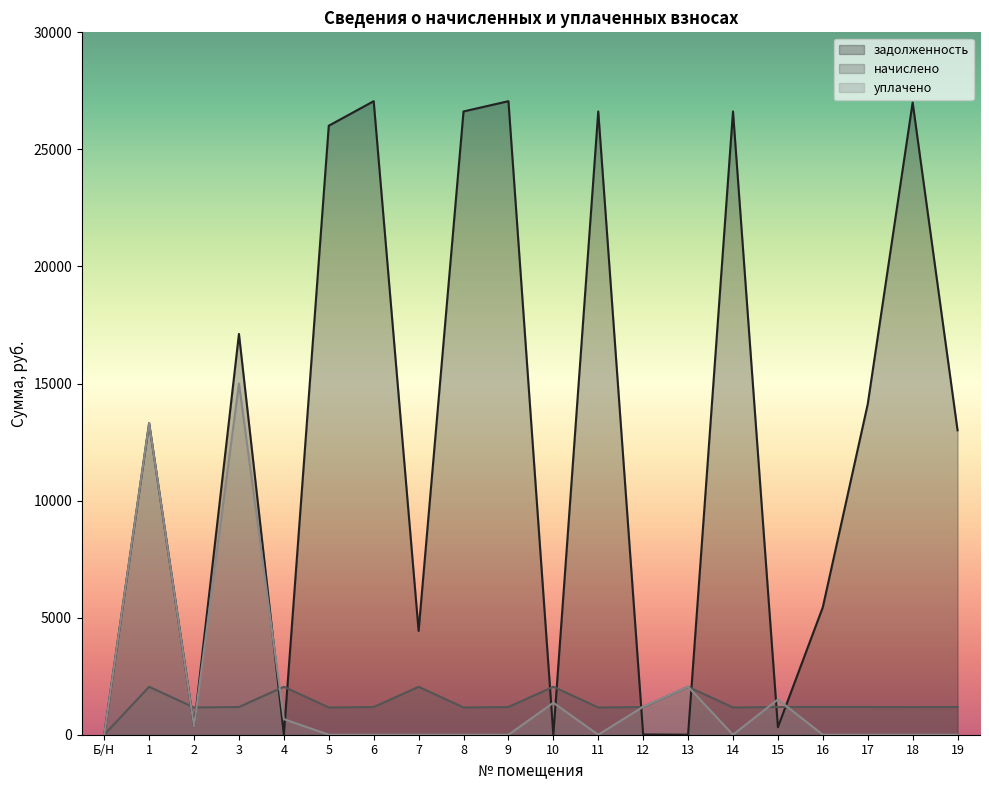

Is it true that начислено equals 1183.2 at 3?

True